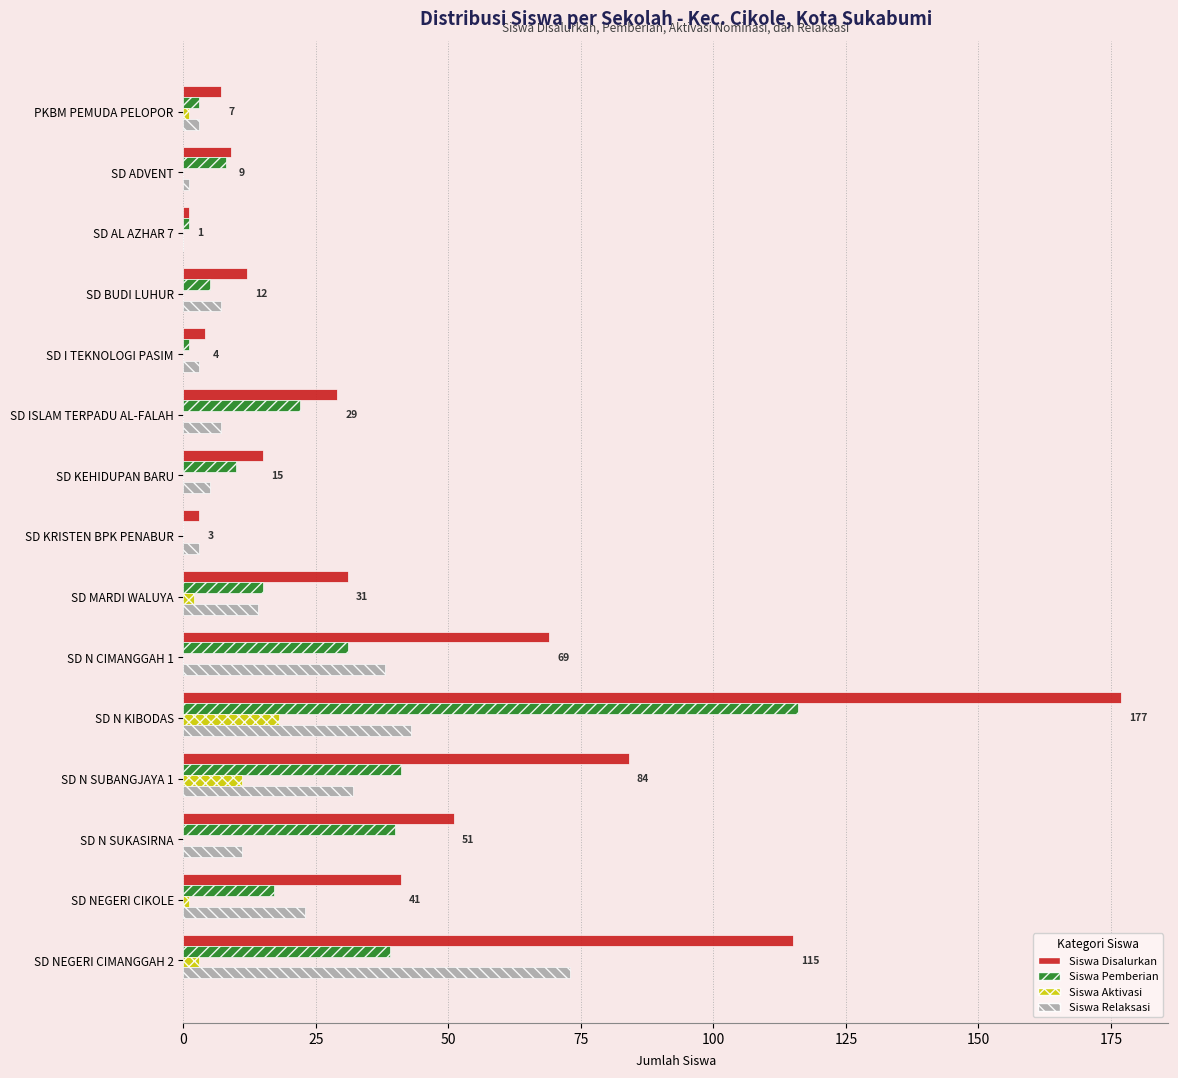

Between SD MARDI WALUYA and SD NEGERI CIMANGGAH 2, which series saw the biggest shift?

Siswa Disalurkan